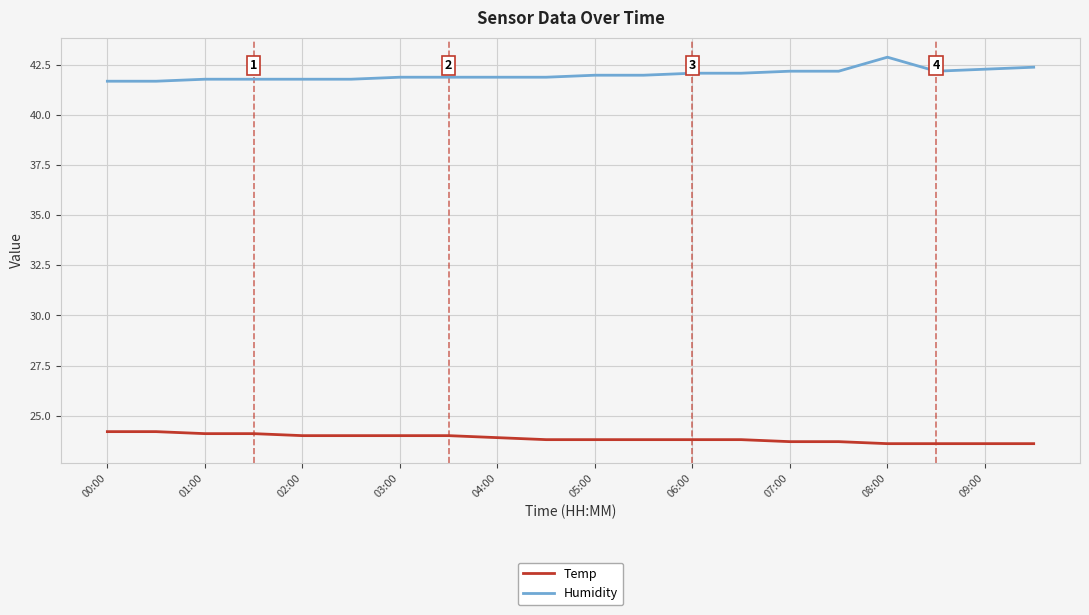

What is the maximum value for Humidity?

42.9